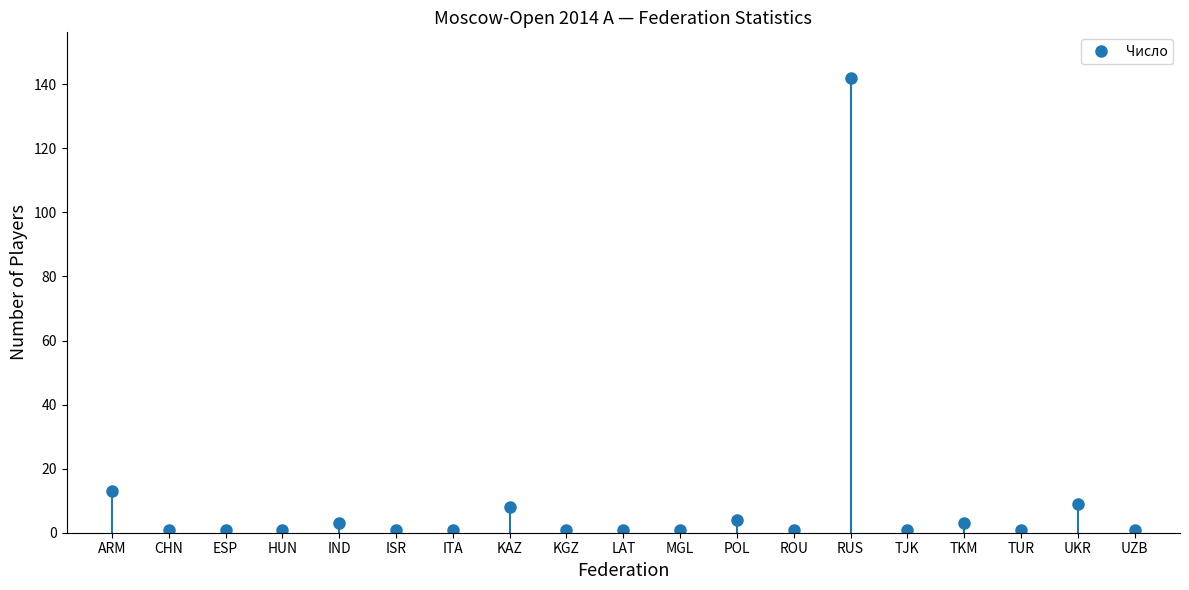

Where is the first local maximum?

IND